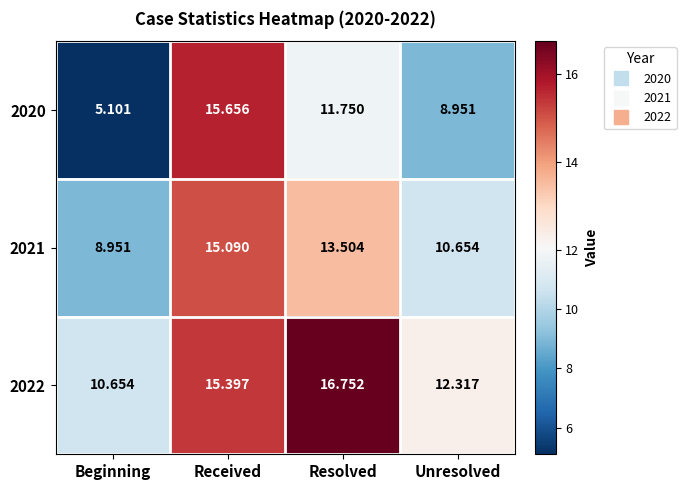

List the labels in order of 2022 value, smallest first.

Beginning, Unresolved, Received, Resolved